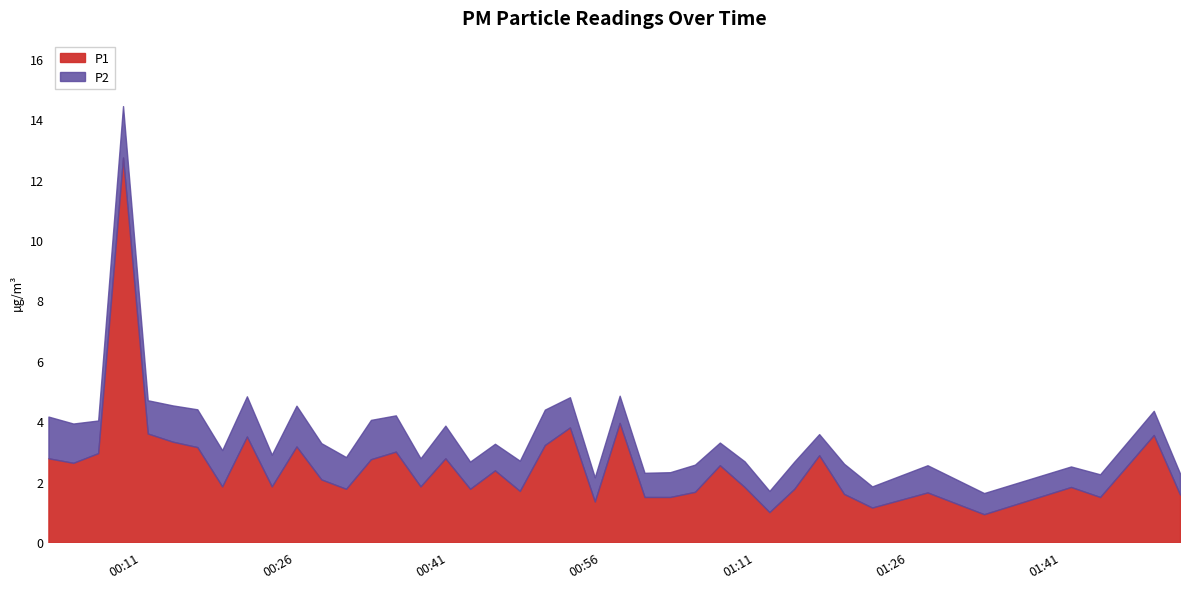

What is the average value of the P1 series?

2.6